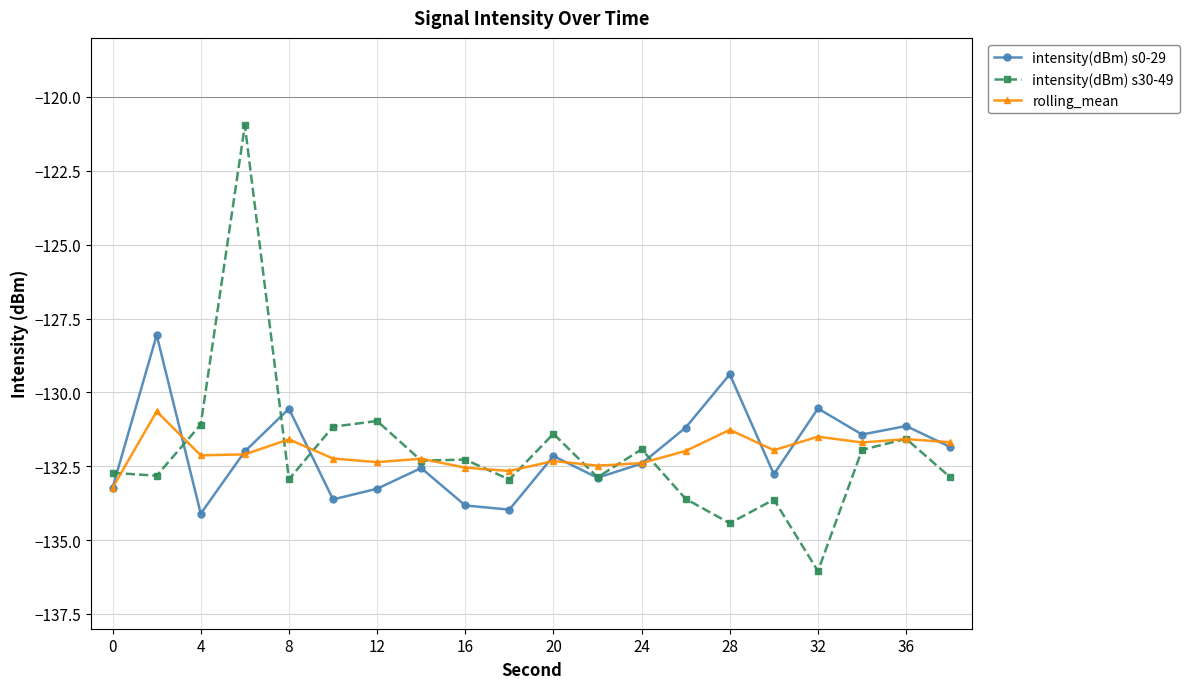

What is the sum of all intensity(dBm) s30-49 values?

-2640.5